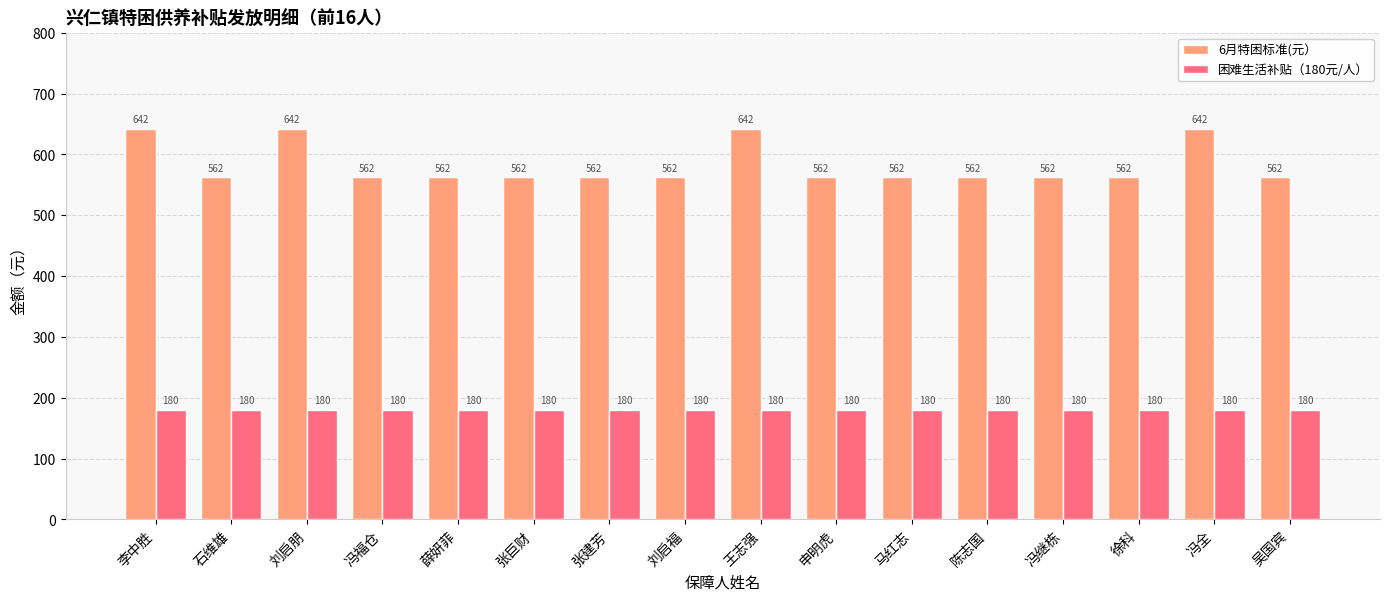

What is the minimum value for 困难生活补贴（180元/人）?

180